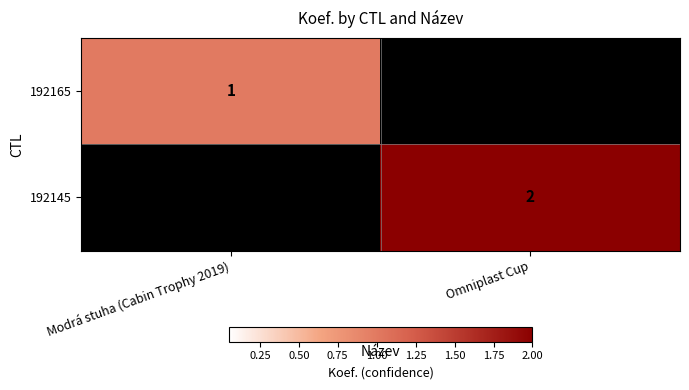

The value of 192165 at Modrá stuha (Cabin Trophy 2019) is 2. True or false?

False